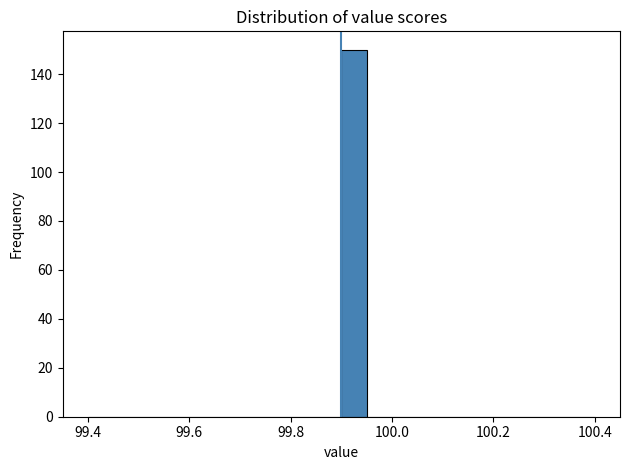

Read against the x-axis, roughly where is the centre of the tallest bar?

99.92